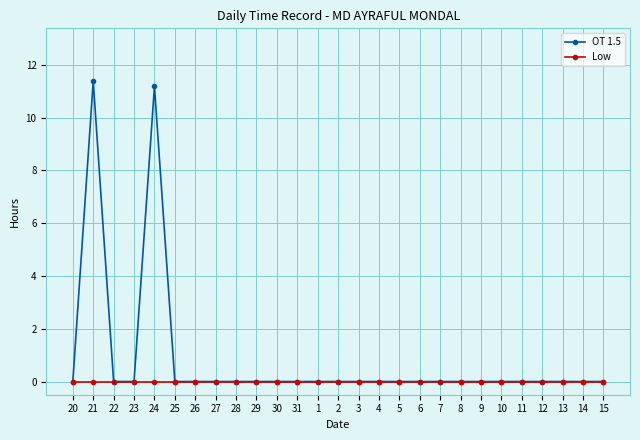

Which series has the widest spread of values?

OT 1.5